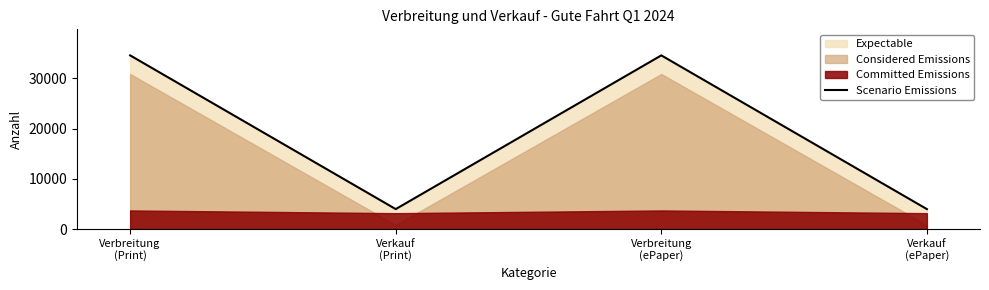

What is the greatest value displayed?

34563